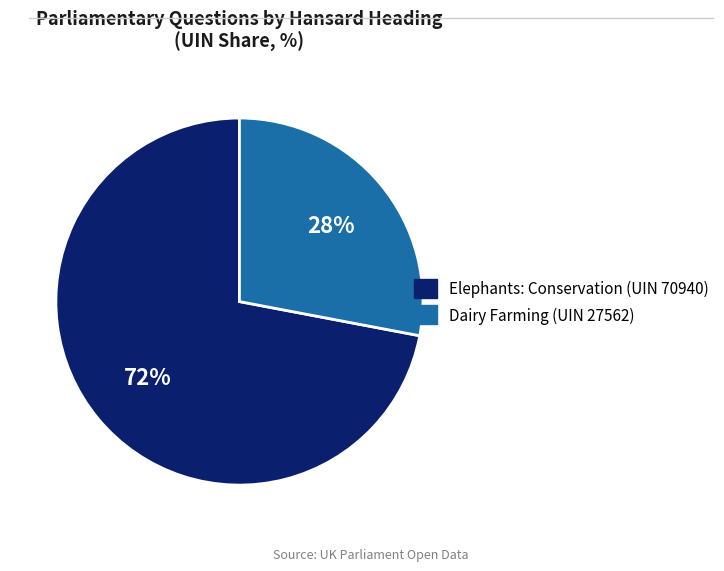

Is it true that Elephants: Conservation (UIN 70940) is 72% of the pie?

True